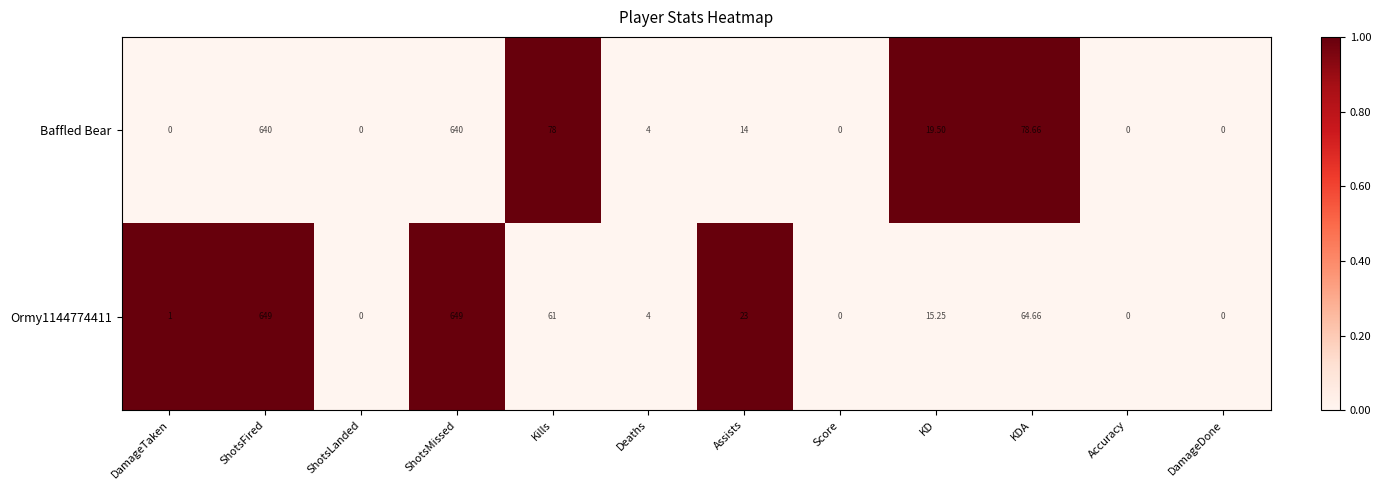

Where is Ormy1144774411 nearest to the value 324?

KDA